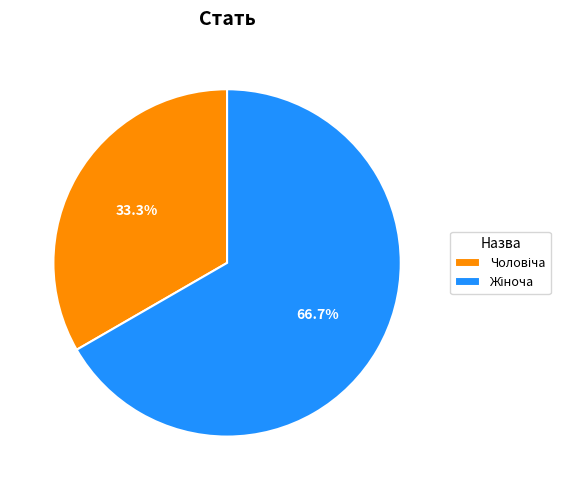

Count the number of slices in the pie.

2